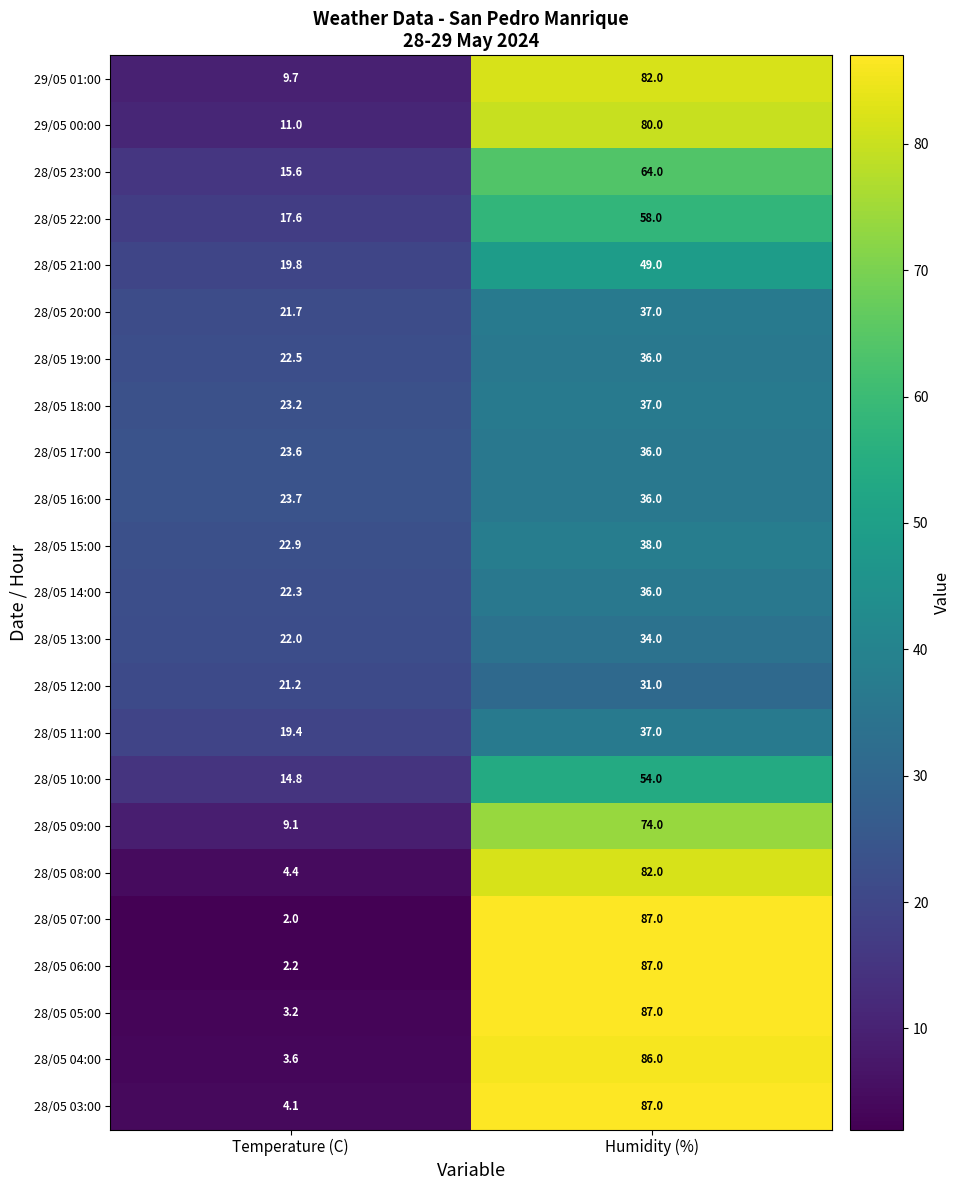

Which category has the highest value in the 28/05 15:00 series?

Humidity (%)